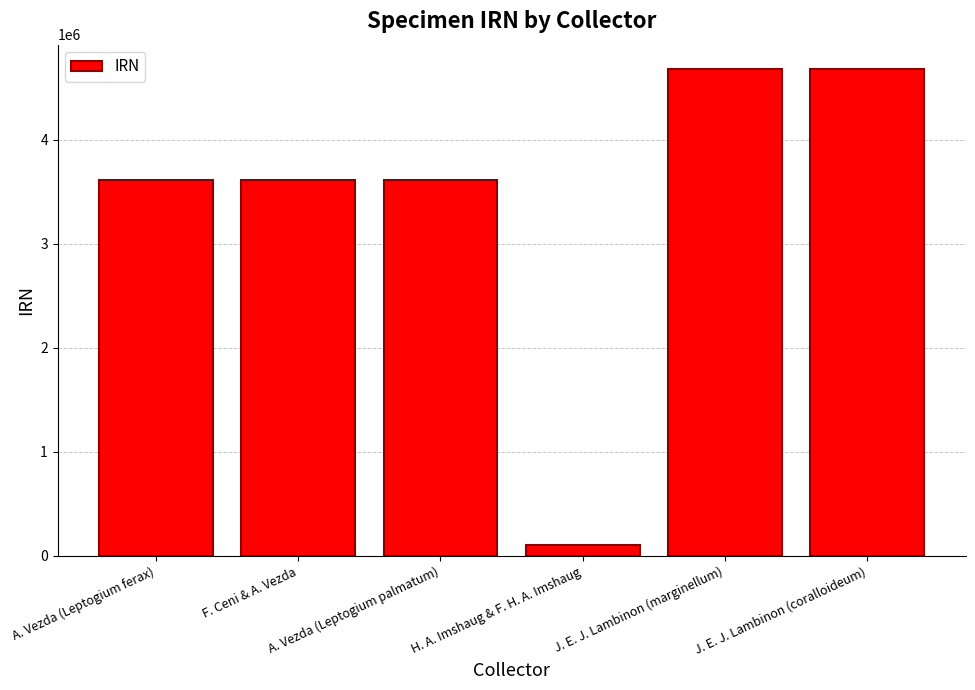

Which category has the lowest value across all series?

H. A. Imshaug & F. H. A. Imshaug